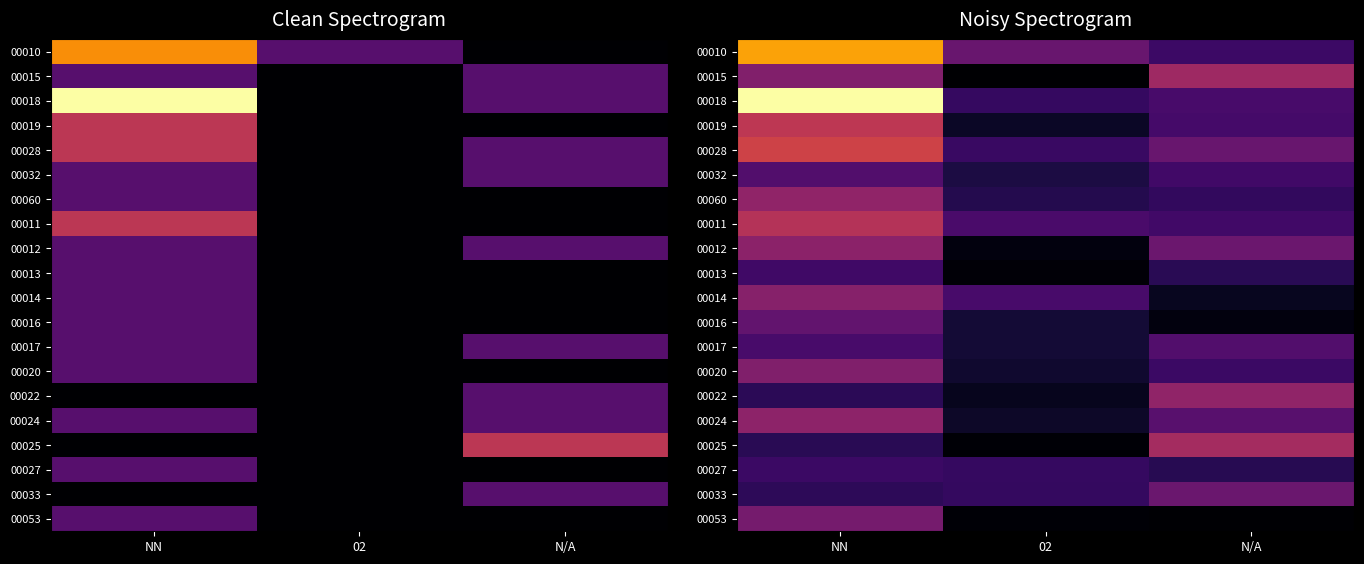

How many distinct data groups are displayed?

20